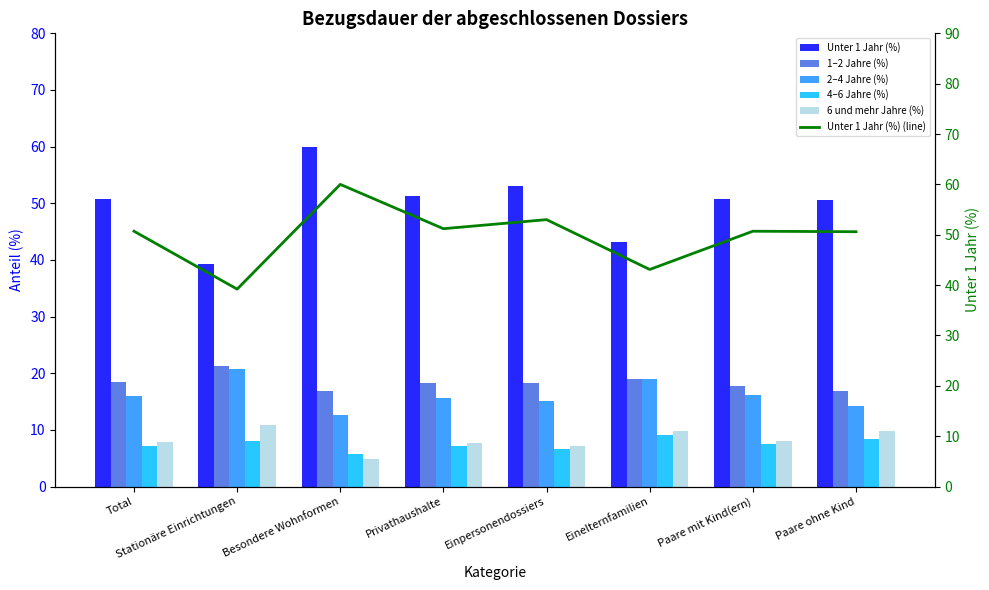

How many data points does each series have?

8